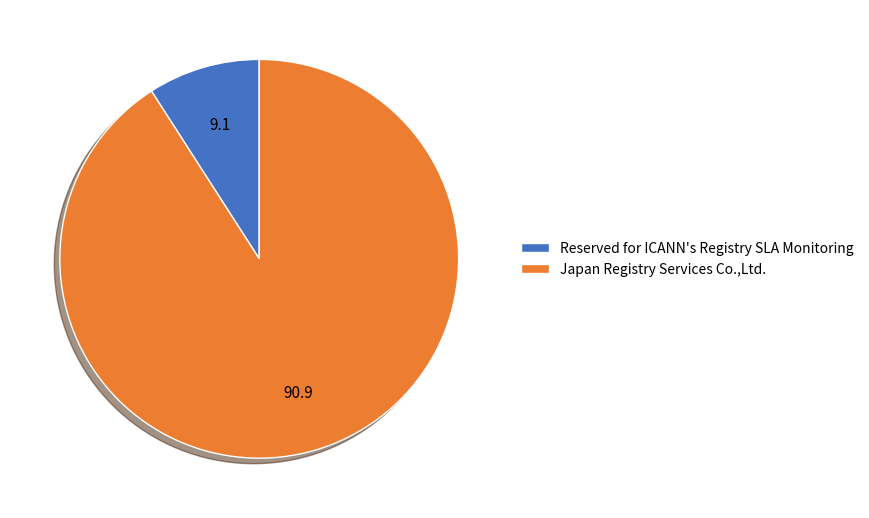

Combined, do Reserved for ICANN's Registry SLA Monitoring and Japan Registry Services Co.,Ltd. account for over 50%?

Yes